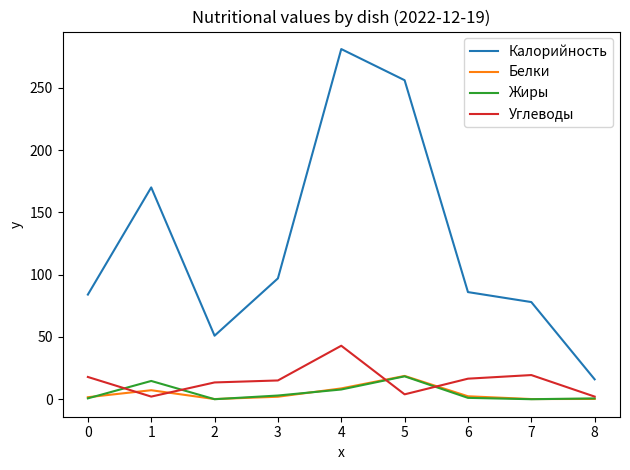

What is the sum of the Калорийность values at 3 and 1?

267.0